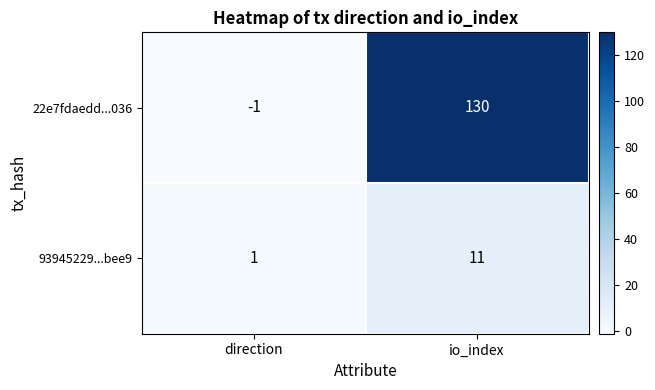

How many distinct data groups are displayed?

2